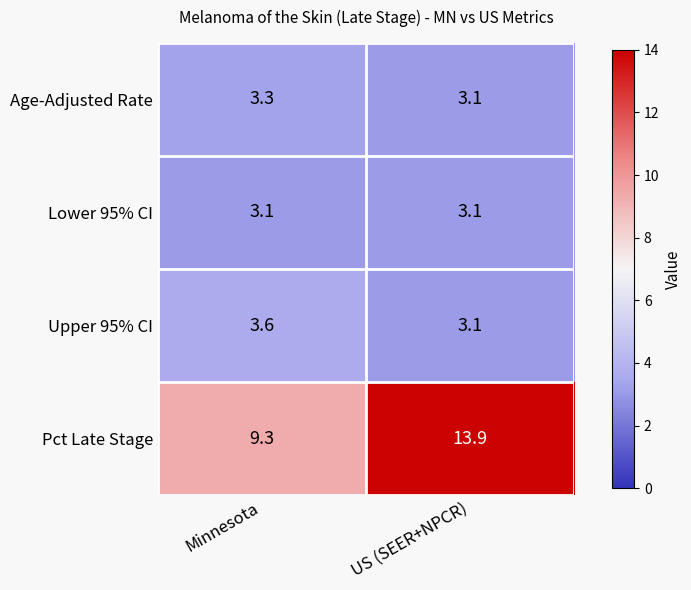

List the labels in order of Upper 95% CI value, smallest first.

US (SEER+NPCR), Minnesota